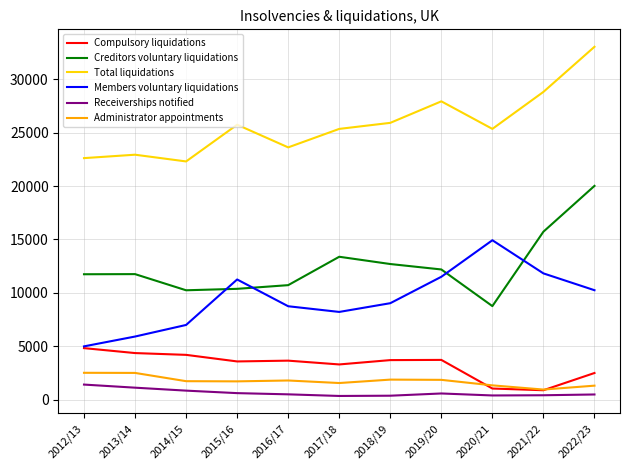

What is the difference between the highest and lowest values at 2021/22?

28412